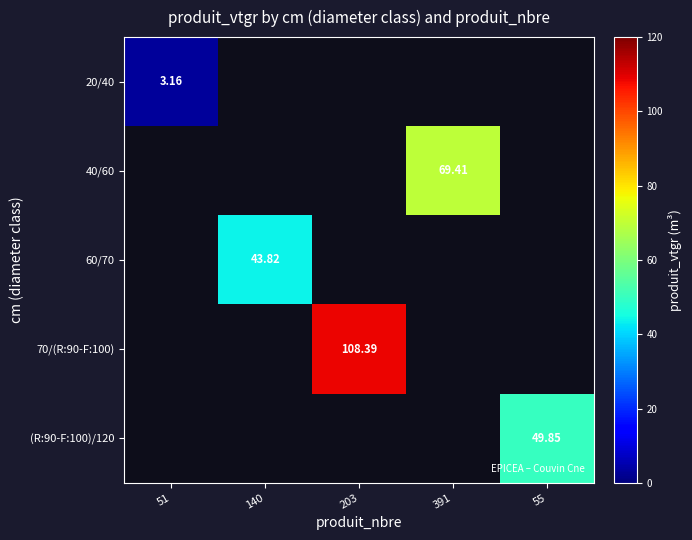

Which series has the widest spread of values?

70/(R:90-F:100)